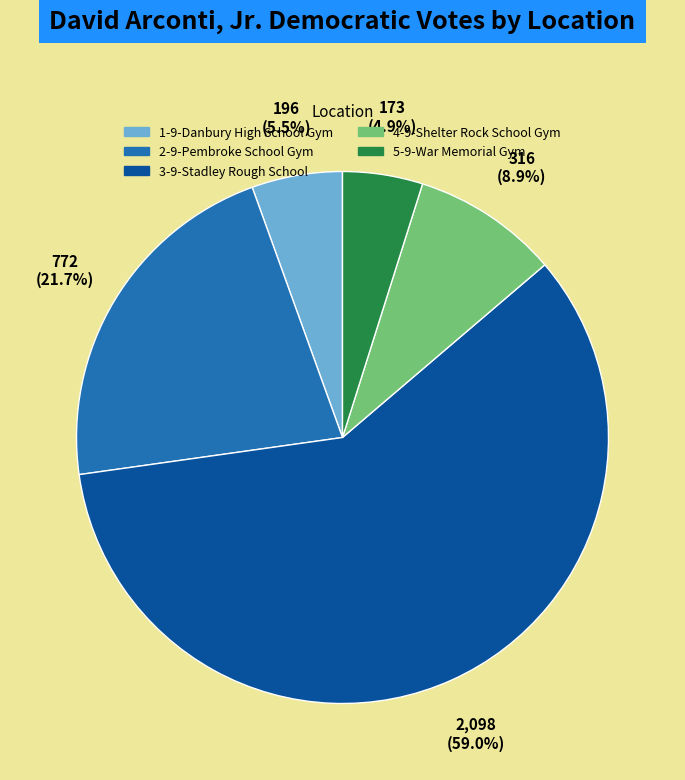

What is the largest slice in the pie chart?

3-9-Stadley Rough School